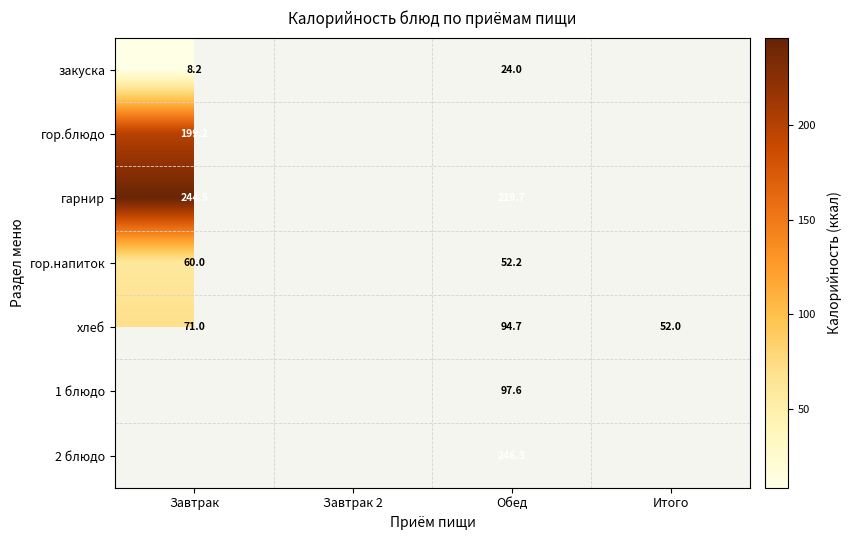

Which series has the largest range (max minus min)?

хлеб